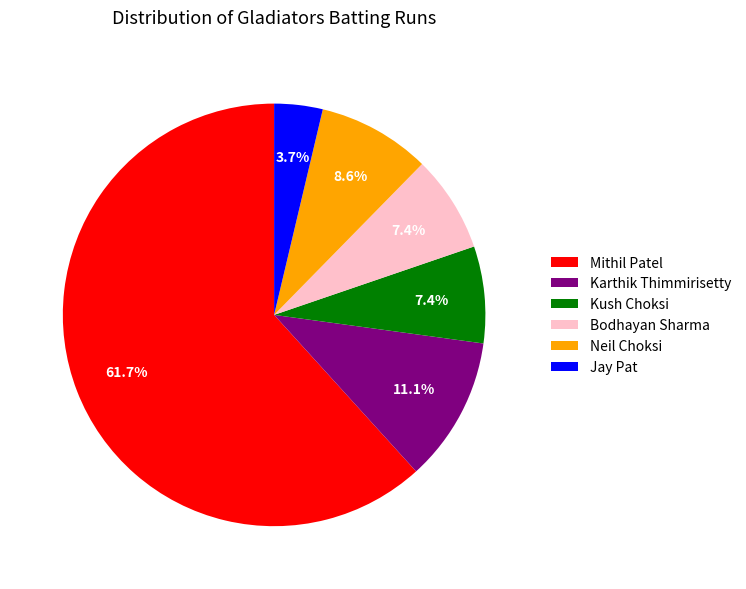

What is the total percentage of Jay Pat and Neil Choksi?

12.3%